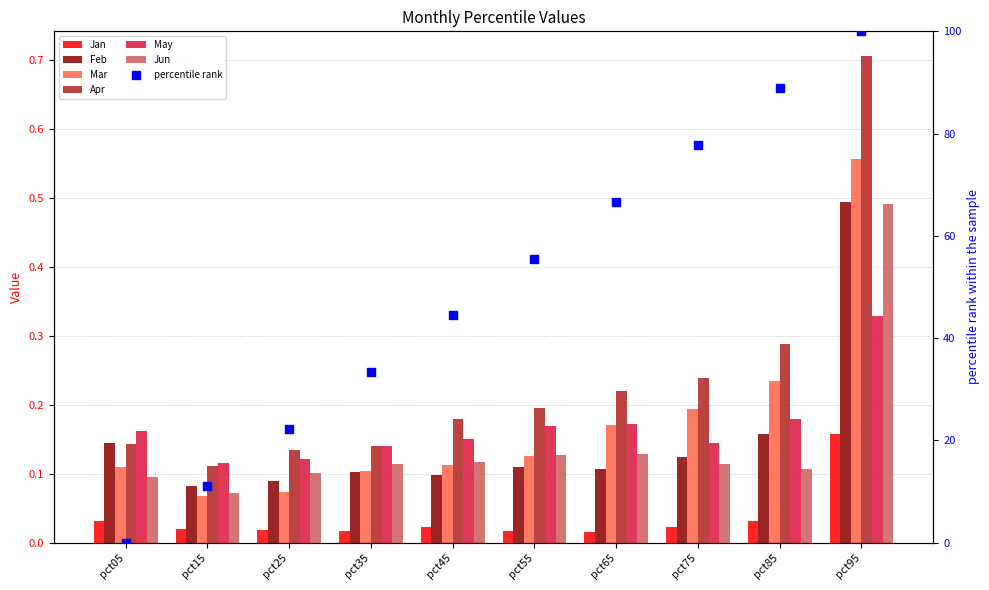

Which series has the largest total across all categories?

Apr